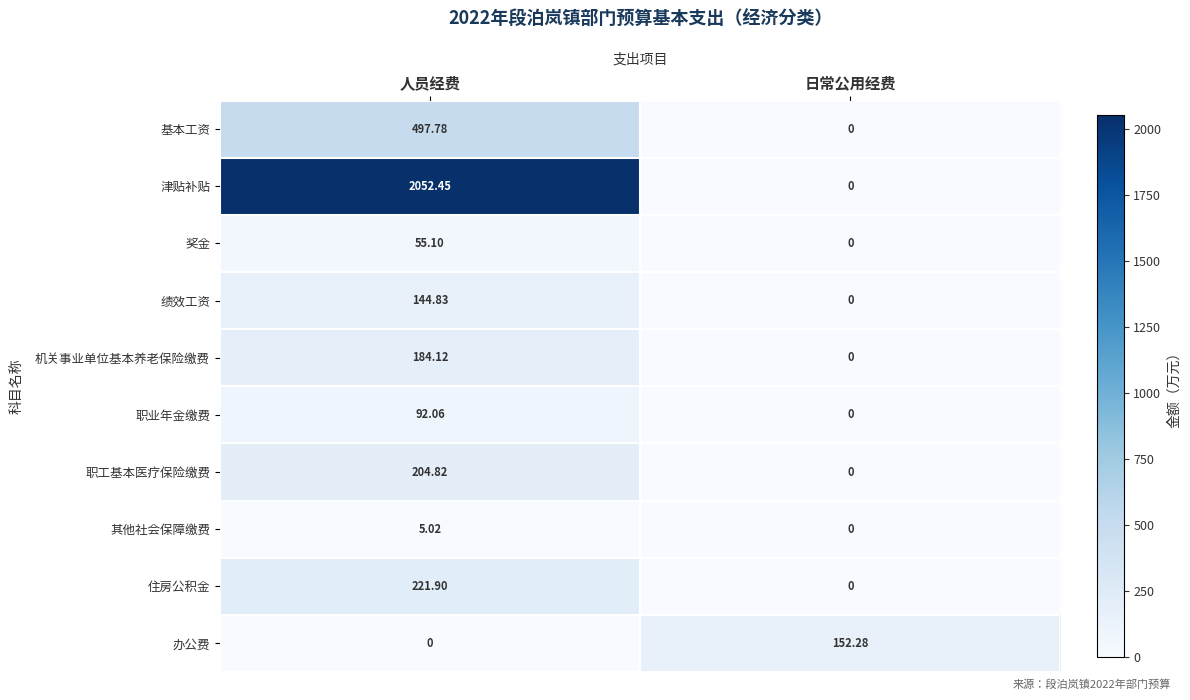

At which label does 绩效工资 first exceed 144?

人员经费